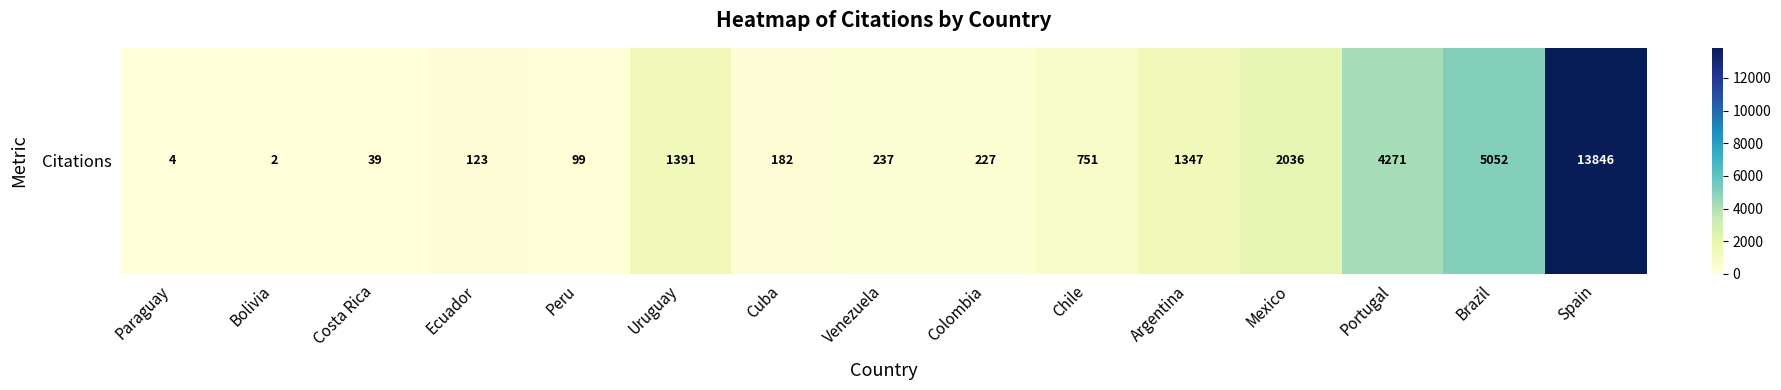

True or false: the data shows 21597 at Spain.

False